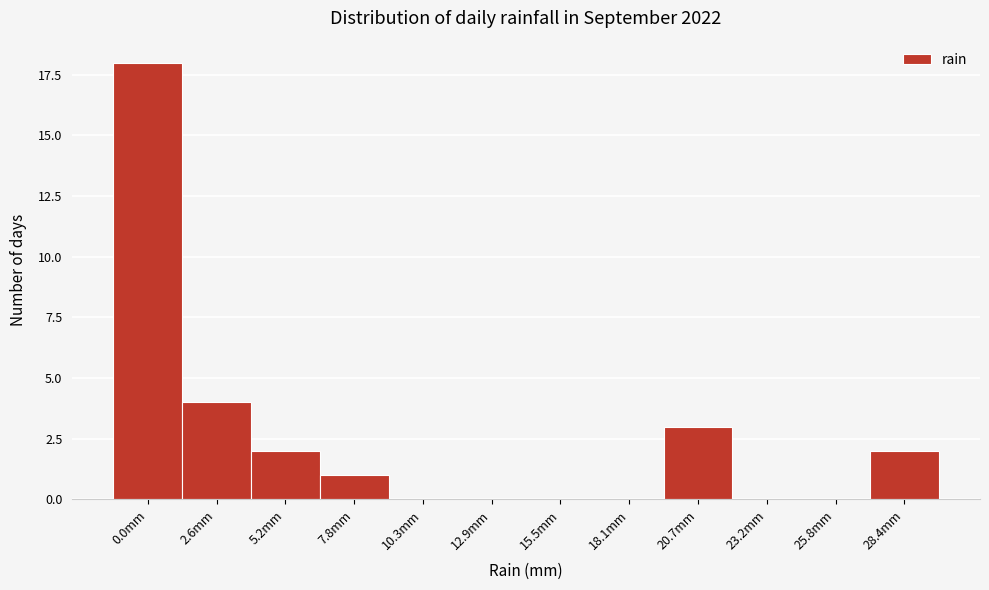

Reading left to right, extract all data points from this chart.

0.0mm=18	2.6mm=4	5.2mm=2	7.8mm=1	10.3mm=0	12.9mm=0	15.5mm=0	18.1mm=0	20.7mm=3	23.2mm=0	25.8mm=0	28.4mm=2